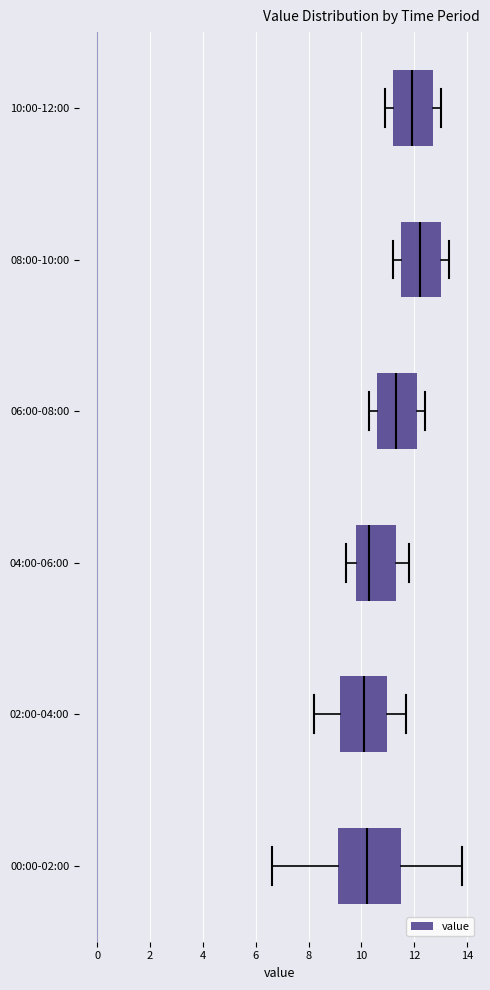

Reading bottom to top, transcribe this box plot: for each box, give where its median line is, the range the box spans, and where its two whiskers end, as read against the x-axis. The values are not printed on the chart, so give them approximately, as read against the axis.

00:00-02:00: median 10.2, box 9.2 to 11.4, whiskers 6.6 to 13.8
02:00-04:00: median 10.2, box 9.2 to 11.0, whiskers 8.2 to 11.8
04:00-06:00: median 10.4, box 9.8 to 11.4, whiskers 9.4 to 11.8
06:00-08:00: median 11.4, box 10.6 to 12.2, whiskers 10.4 to 12.4
08:00-10:00: median 12.2, box 11.6 to 13.0, whiskers 11.2 to 13.4
10:00-12:00: median 12.0, box 11.2 to 12.8, whiskers 11.0 to 13.0